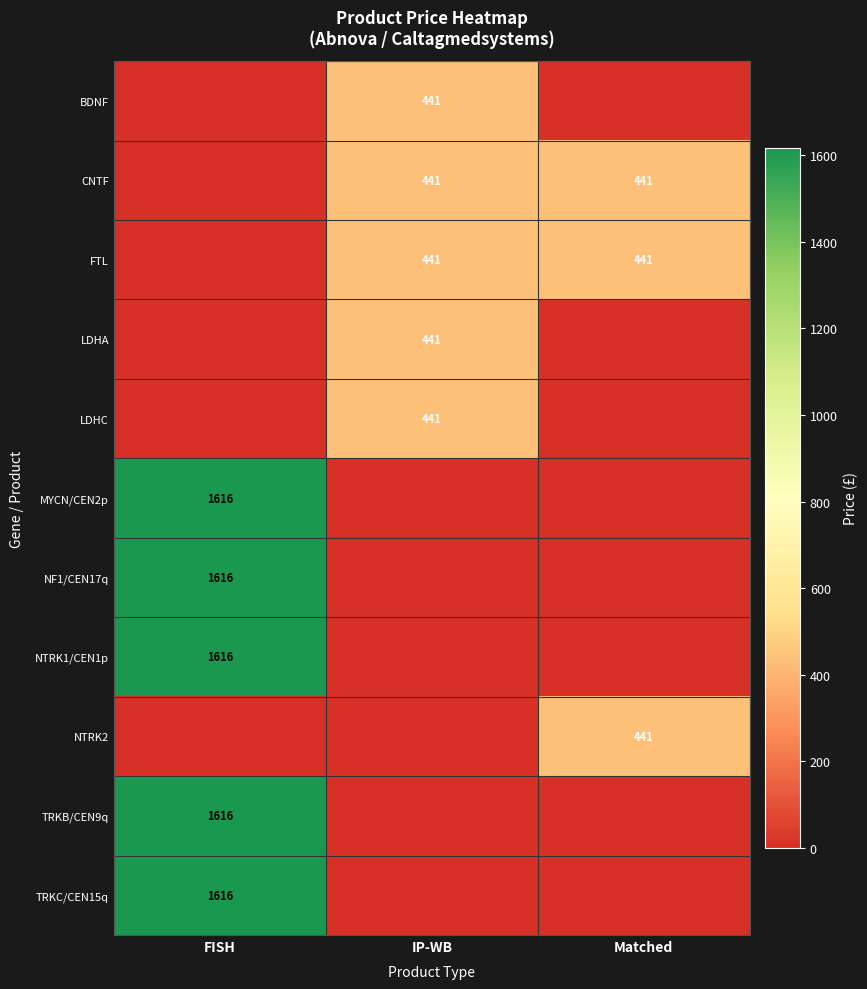

What is the total value across all series at IP-WB?

2205